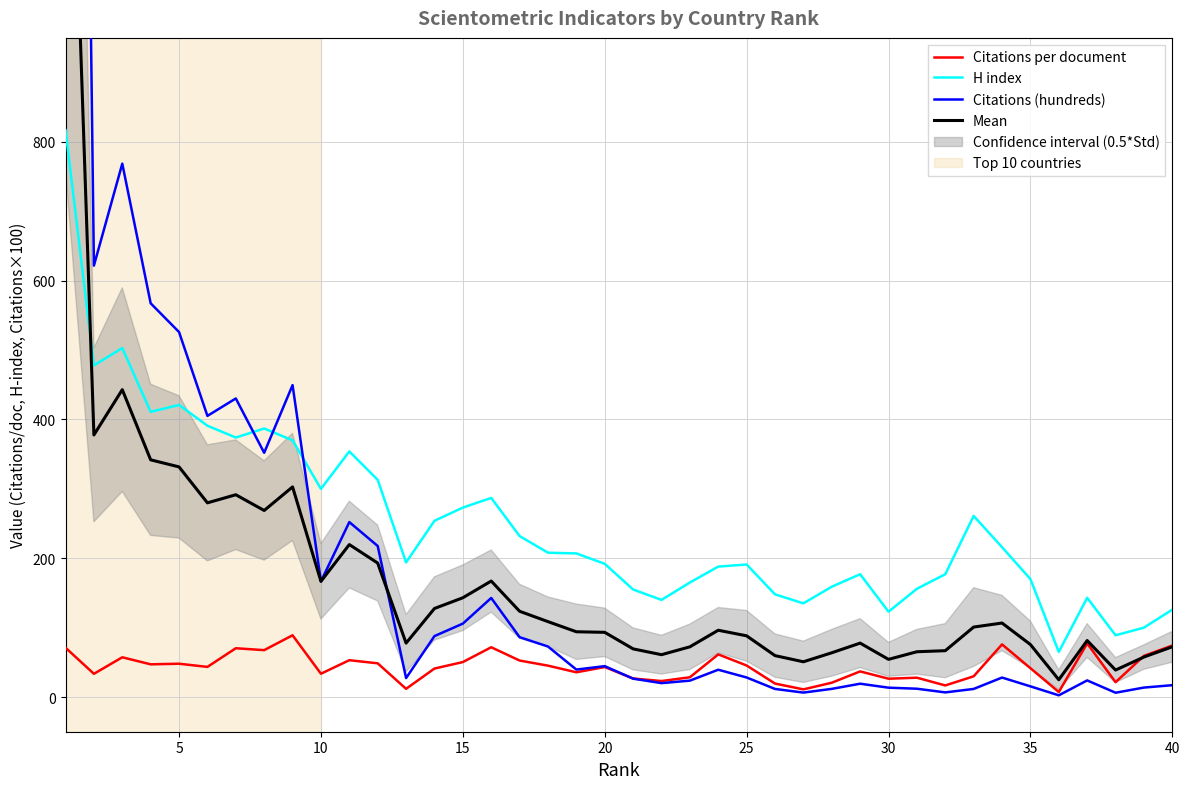

What is the highest value of the Citations per document series?

89.0